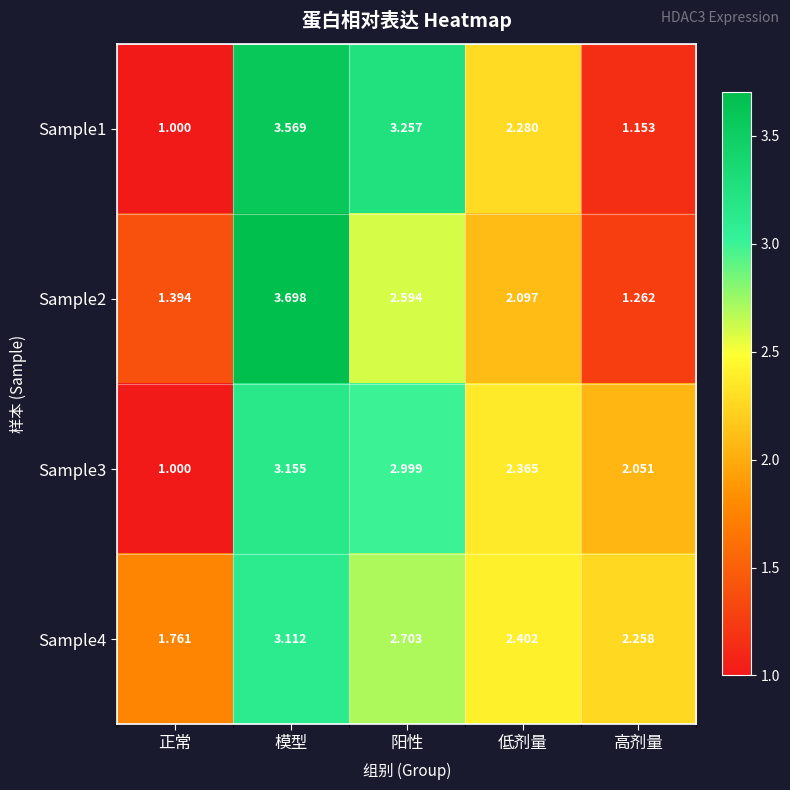

At how many categories does at least one series exceed 1?

5